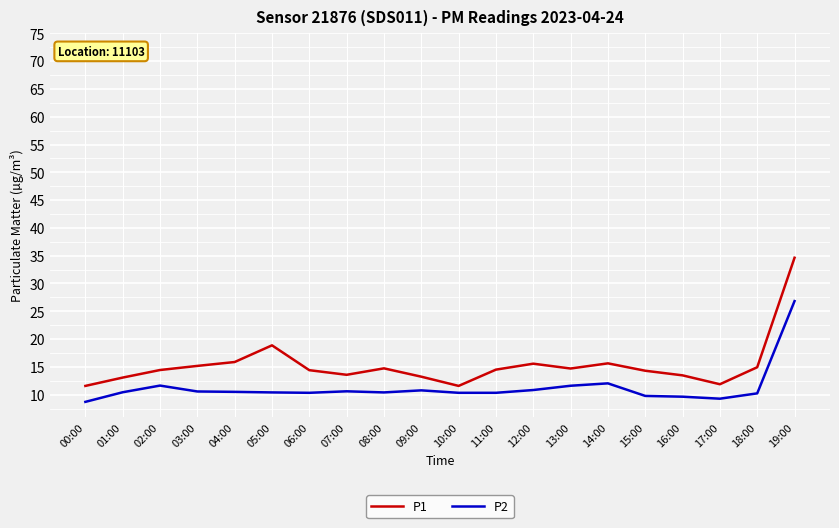

What position from the left is 13:00?

14